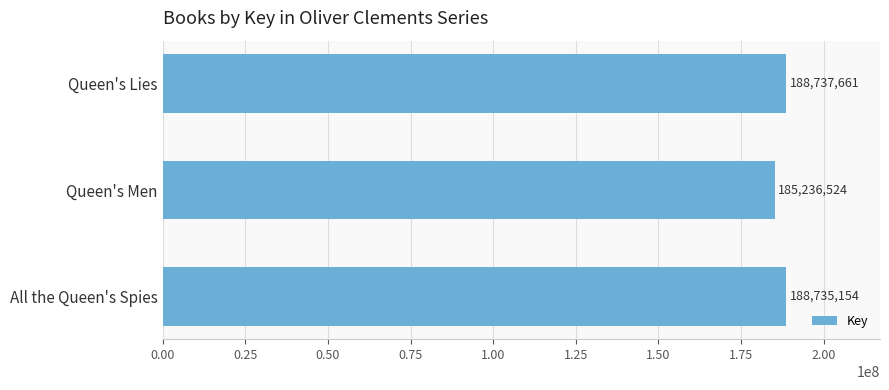

What is the difference between the maximum and minimum values?

3501137